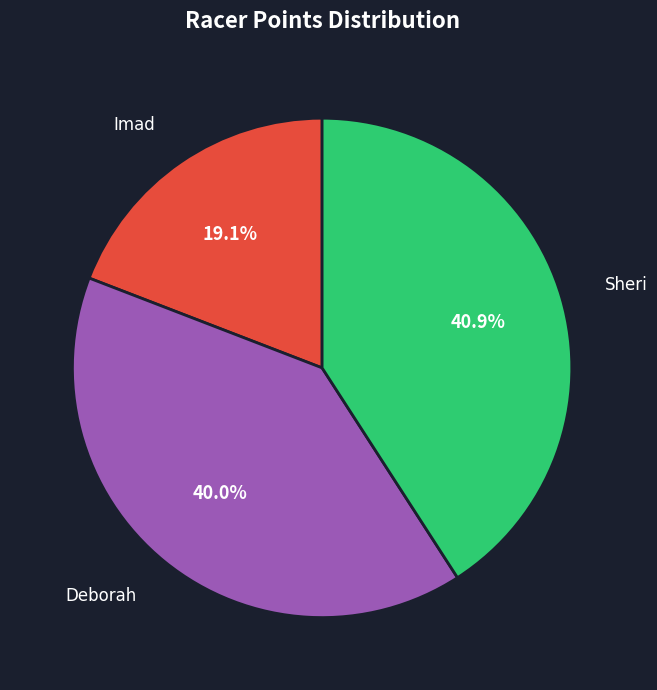

What is the ratio of the value at Sheri to the value at Imad?

2.1